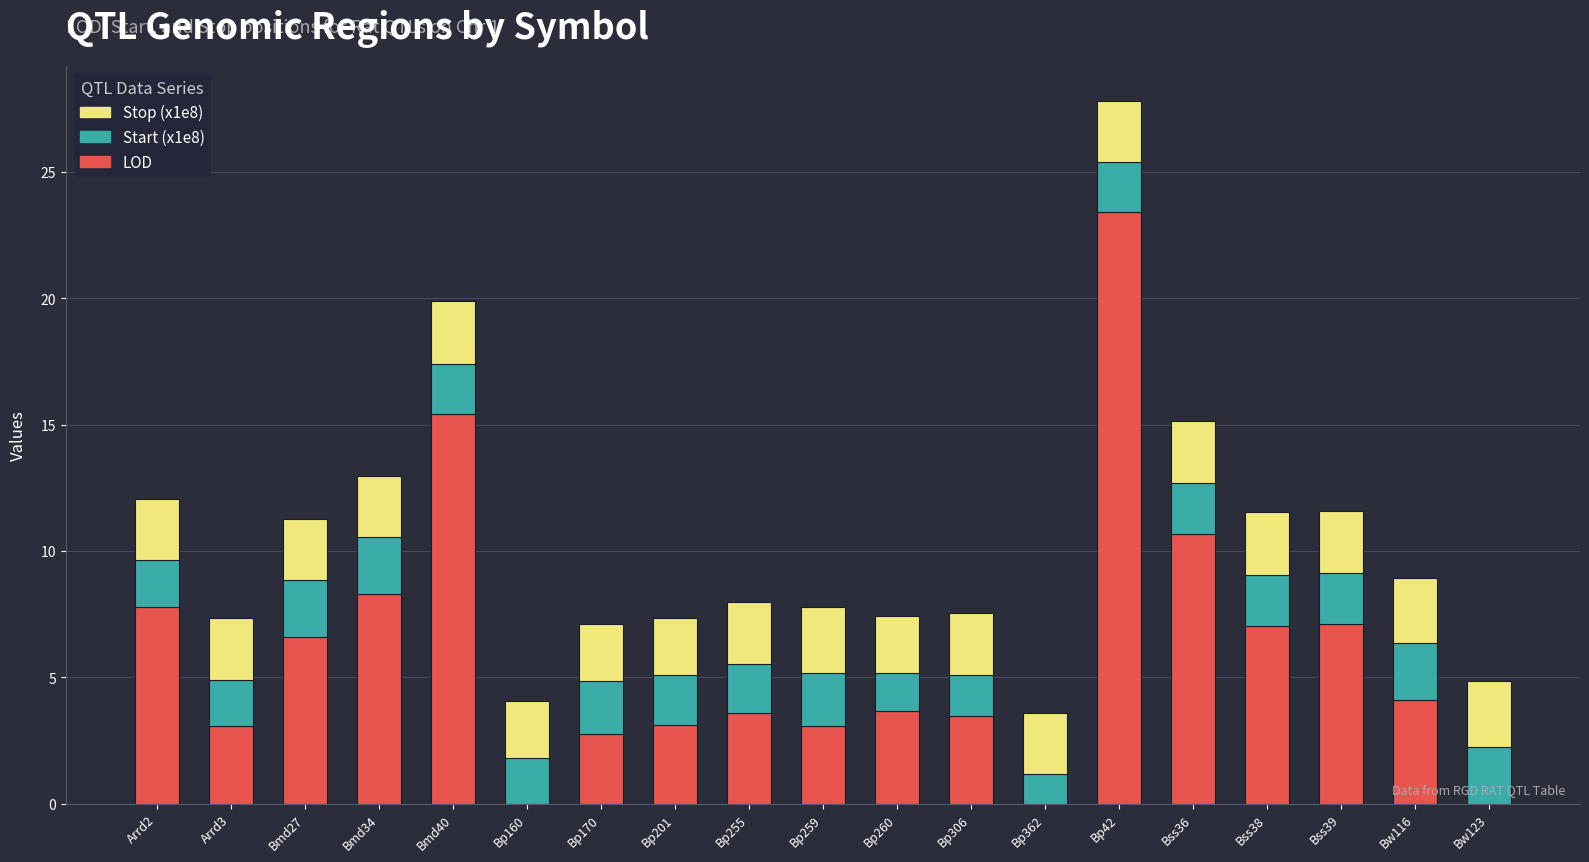

At which category is the sum across all series the highest?

Bp42